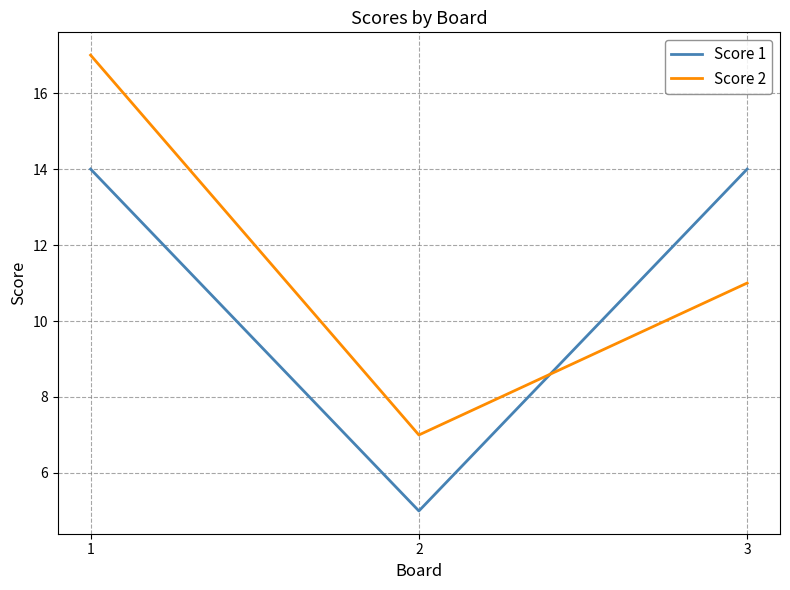

How many categories are shown in the chart?

3